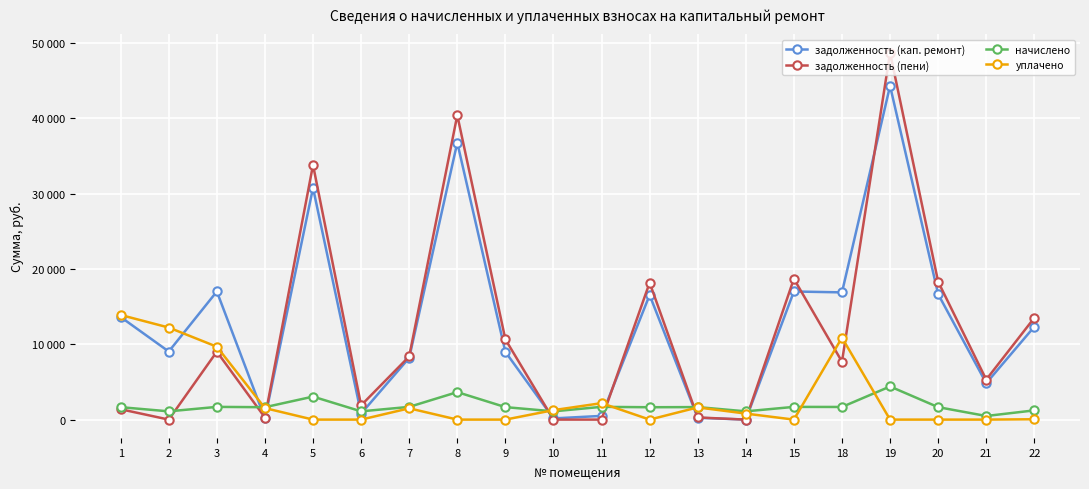

List the labels in order of начислено value, largest first.

19, 8, 5, 11, 3, 7, 15, 18, 13, 9, 20, 1, 4, 12, 22, 2, 6, 10, 14, 21